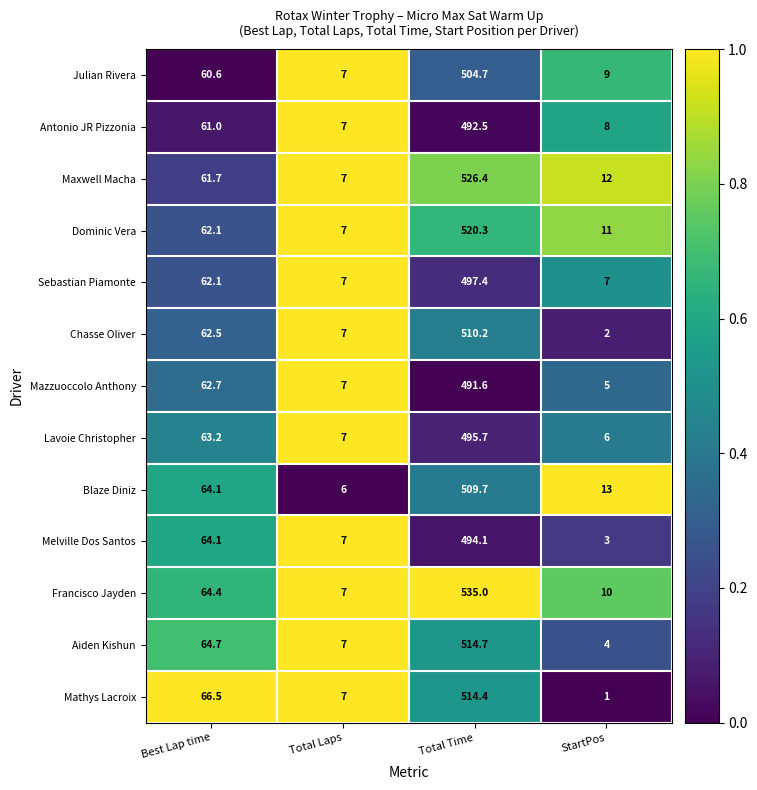

Is it true that Francisco Jayden equals 6.0 at StartPos?

False